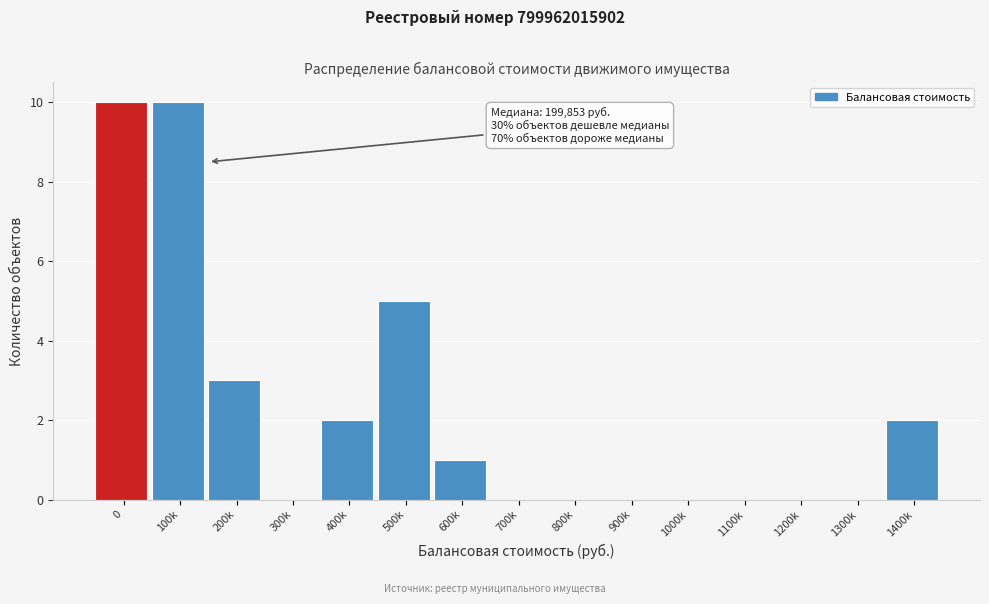

Reading right to left, list all the values displayed in this chart.

1400k=2	1300k=0	1200k=0	1100k=0	1000k=0	900k=0	800k=0	700k=0	600k=1	500k=5	400k=2	300k=0	200k=3	100k=10	0=10